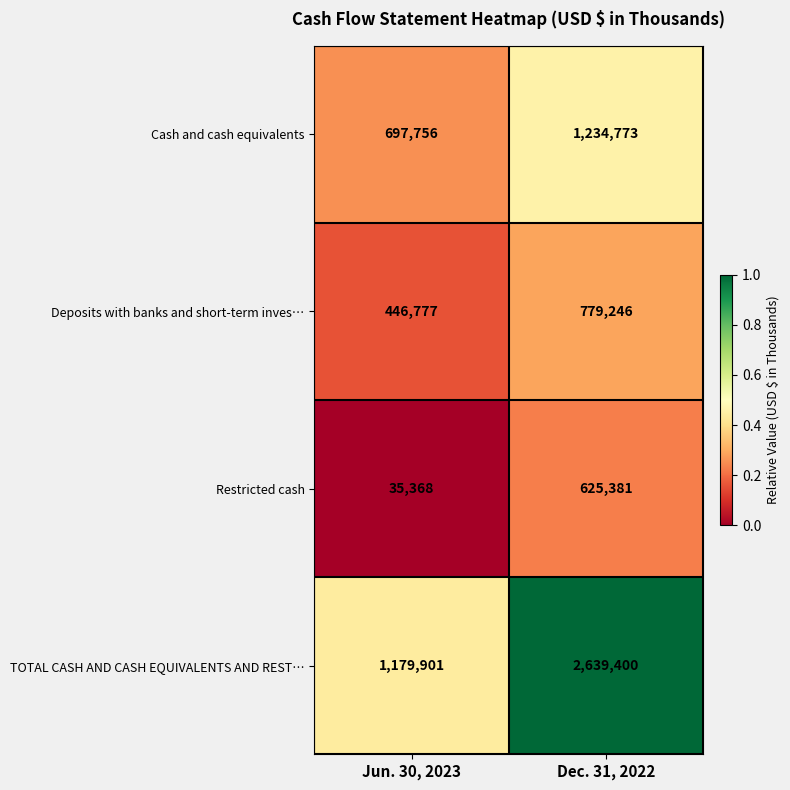

Which series has the largest total across all categories?

TOTAL CASH AND CASH EQUIVALENTS AND REST…